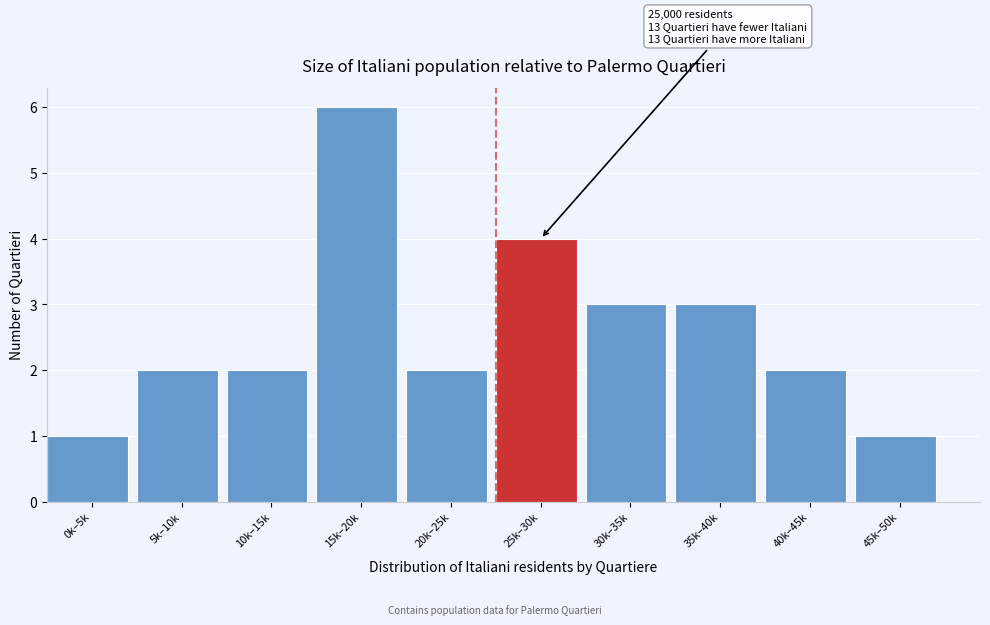

Reading left to right, what are all the values shown in this chart?

1	2	2	6	2	4	3	3	2	1